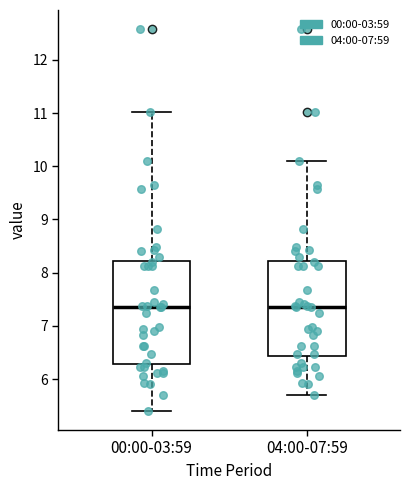

Where does the upper whisker of the box for 00:00-03:59 end on the y-axis? The values are not printed on the chart, so give them approximately, as read against the axis.

11.0